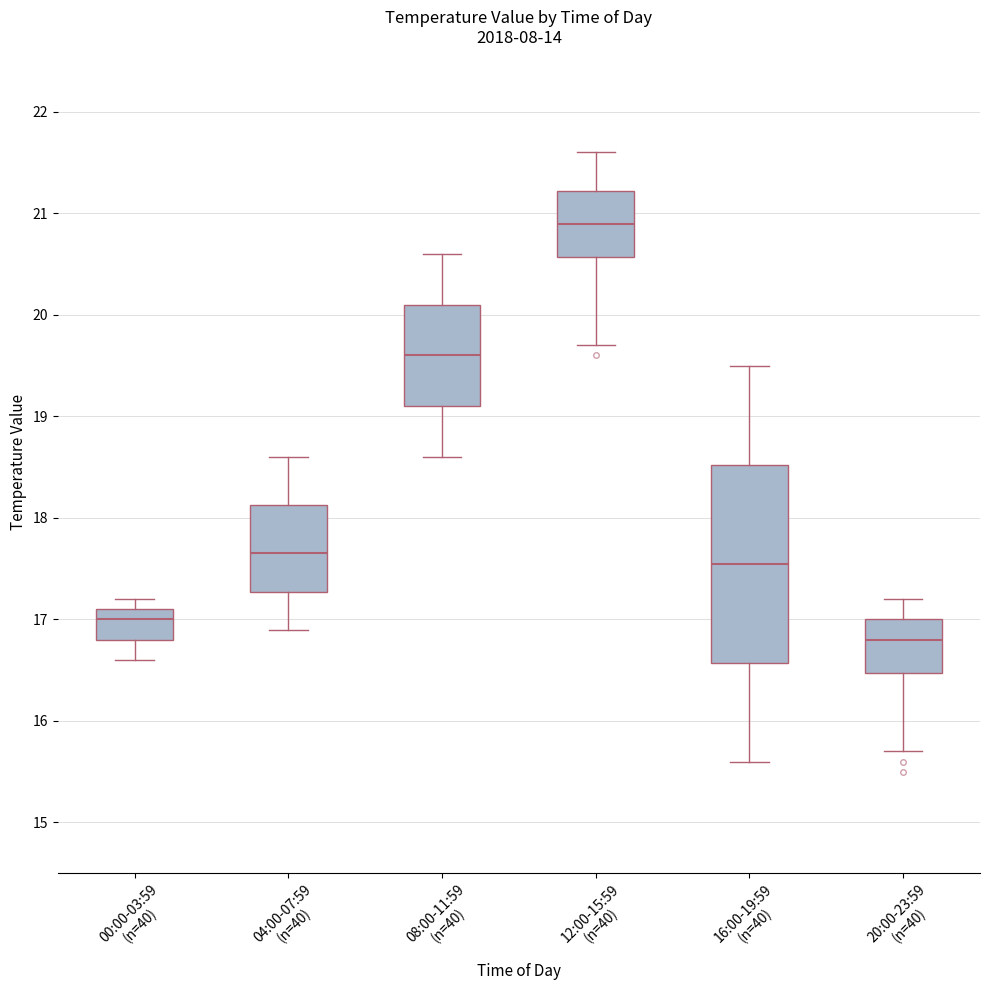

Reading left to right, read every box against the y-axis: the position of its median line, the range the box covers, and the ends of its whiskers. The values are not printed on the chart, so give them approximately, as read against the axis.

00:00-03:59 (n=40): median 17.0, box 16.8 to 17.1, whiskers 16.6 to 17.2
04:00-07:59 (n=40): median 17.7, box 17.3 to 18.1, whiskers 16.9 to 18.6
08:00-11:59 (n=40): median 19.6, box 19.1 to 20.1, whiskers 18.6 to 20.6
12:00-15:59 (n=40): median 20.9, box 20.6 to 21.2, whiskers 19.7 to 21.6
16:00-19:59 (n=40): median 17.6, box 16.6 to 18.5, whiskers 15.6 to 19.5
20:00-23:59 (n=40): median 16.8, box 16.5 to 17.0, whiskers 15.7 to 17.2